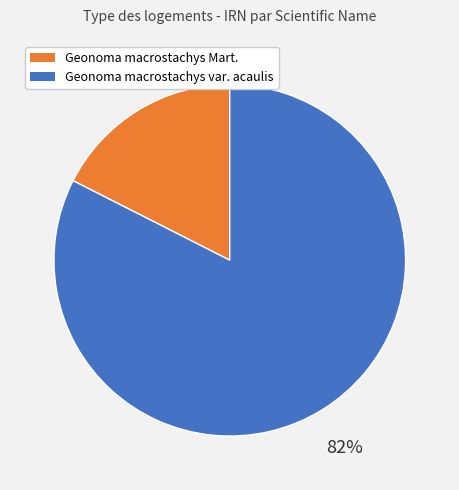

To the nearest percent, what portion does Geonoma macrostachys Mart. represent?

18%